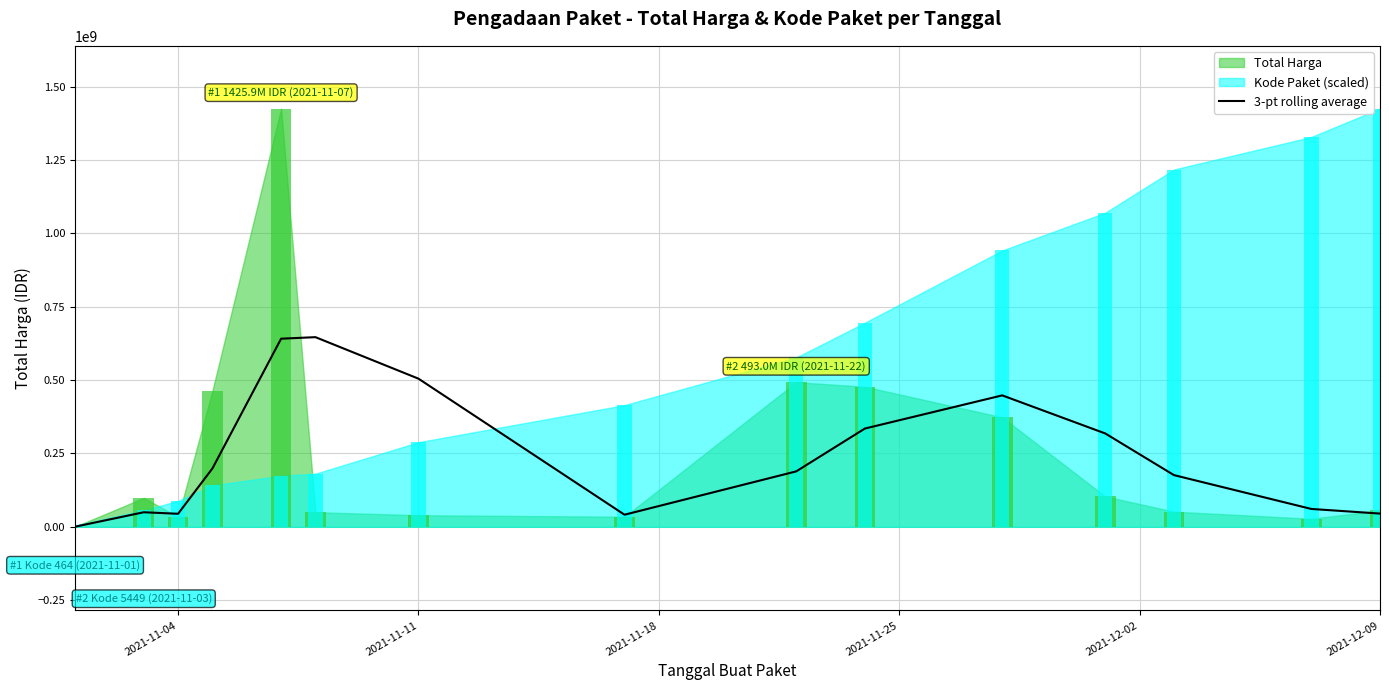

What is the difference between the maximum and minimum values?

646199746.7